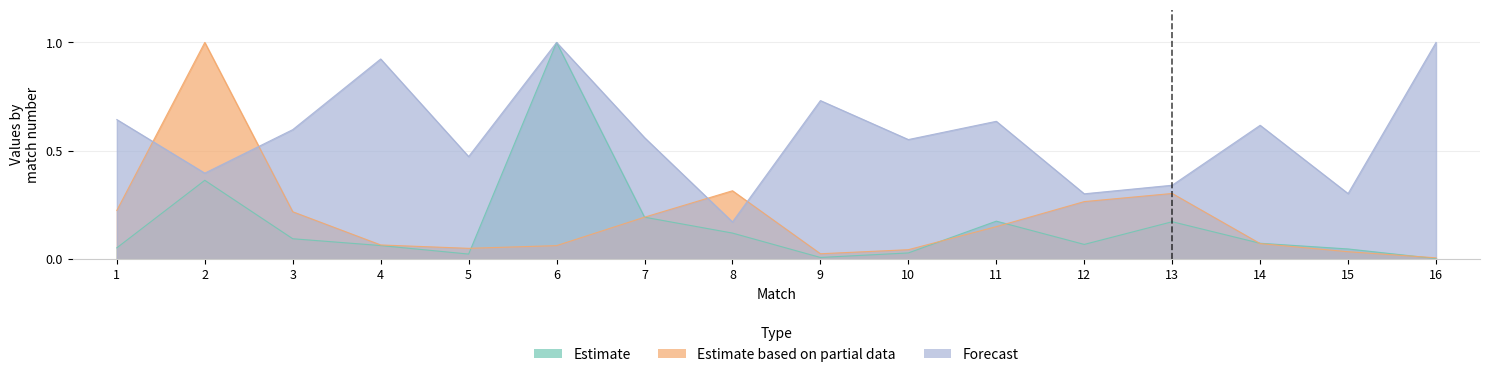

What is the spread (max minus min) of values at 5?

0.4